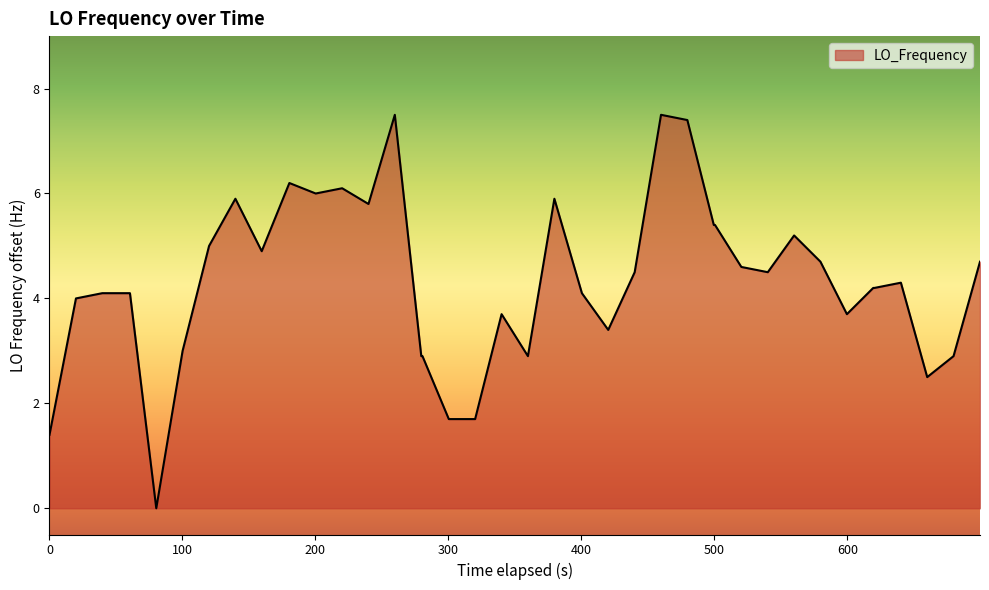

What is the greatest value displayed?

7.5